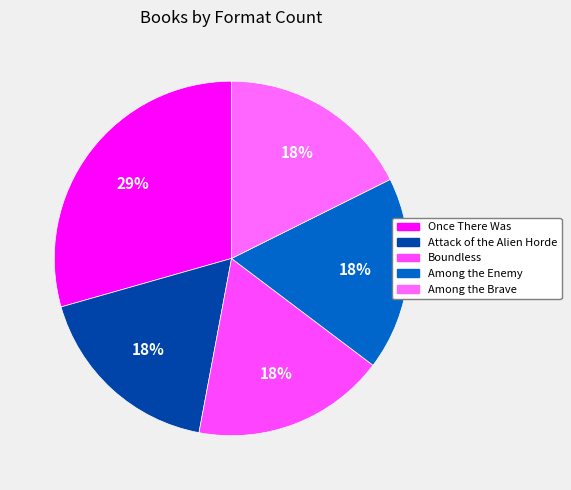

True or false: Among the Enemy accounts for 28% of the total.

False